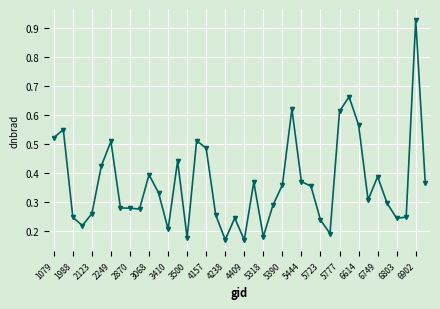

What is the difference between the maximum and minimum values?

0.8